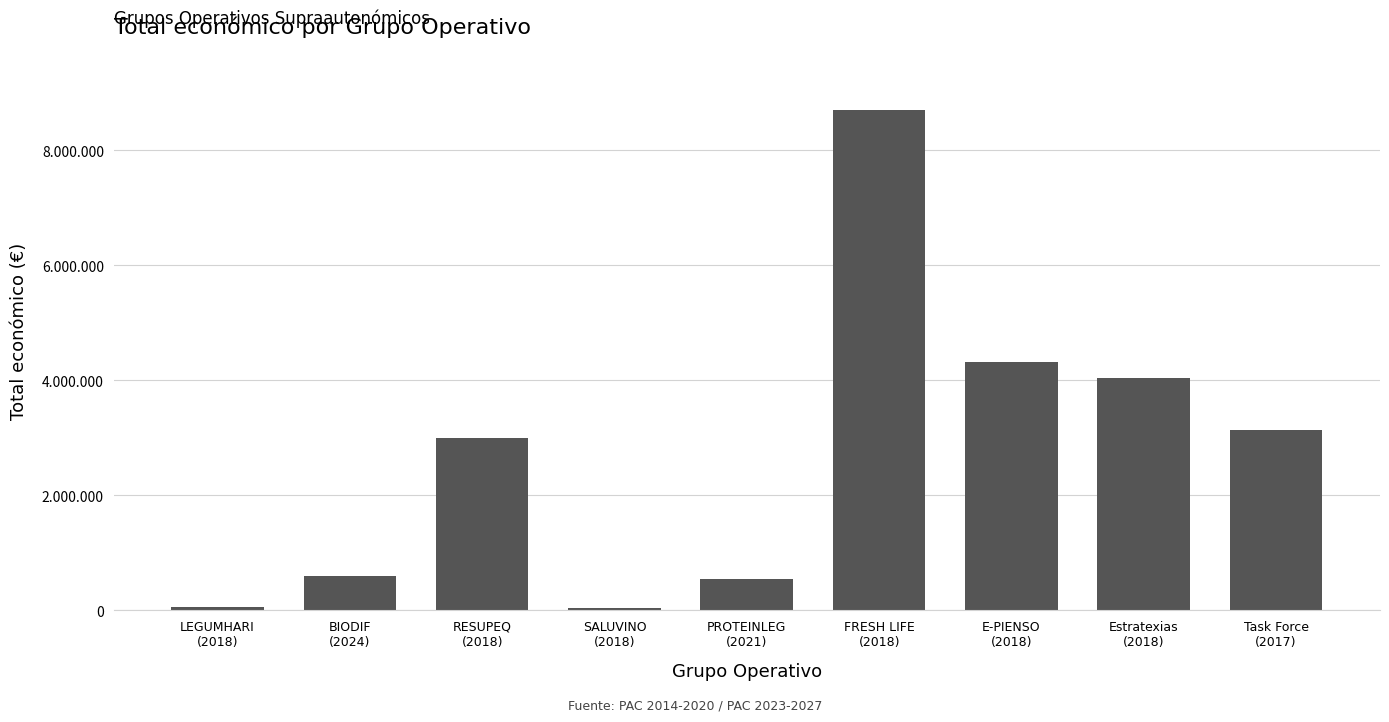

What is the value of the 8th bar from the left?

4033442